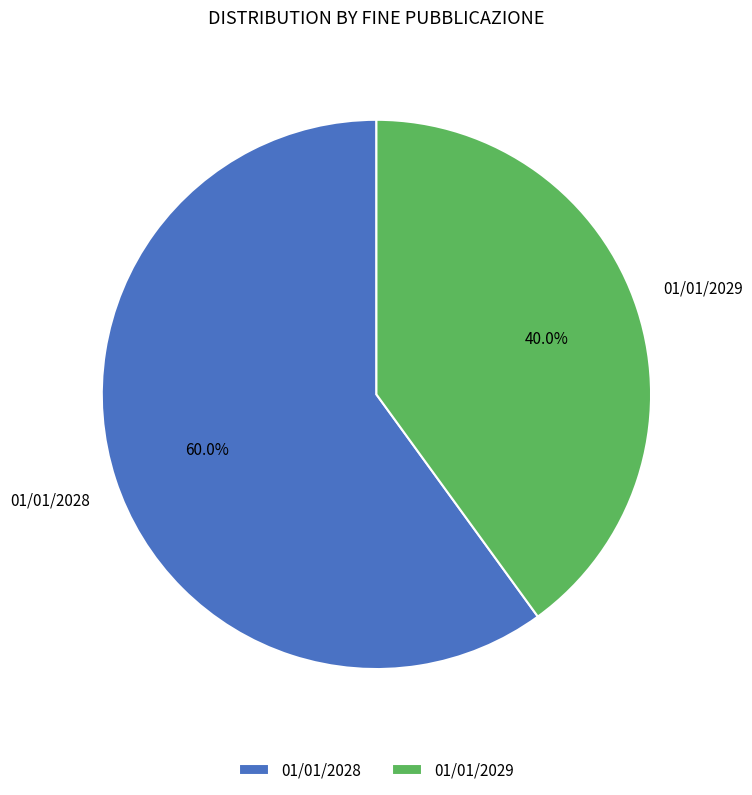

Is there a majority slice in this chart?

Yes